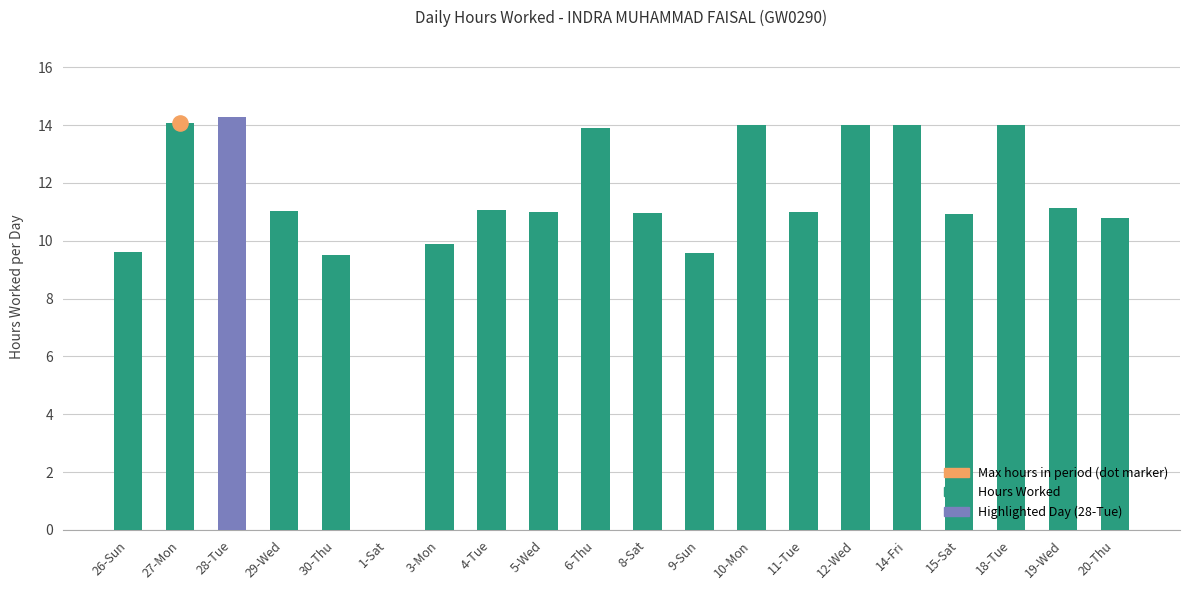

Between 28-Tue and 29-Wed, which is larger?

28-Tue